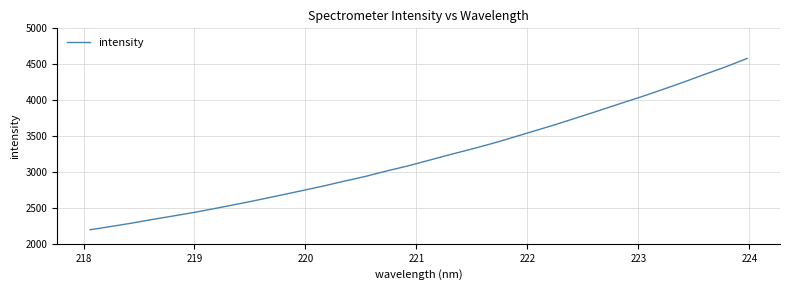

Does the chart have visible grid lines?

Yes